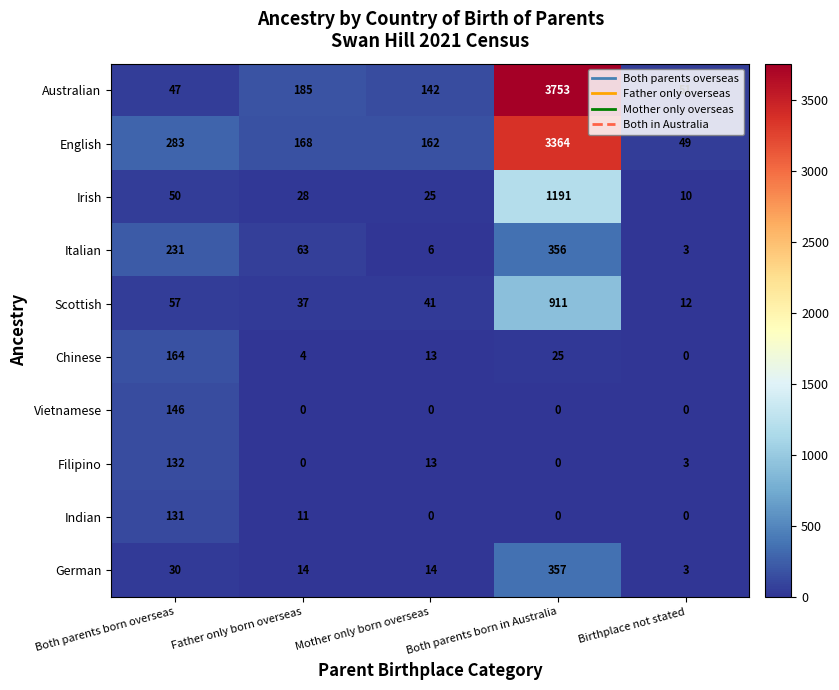

What is the greatest value displayed?

3753